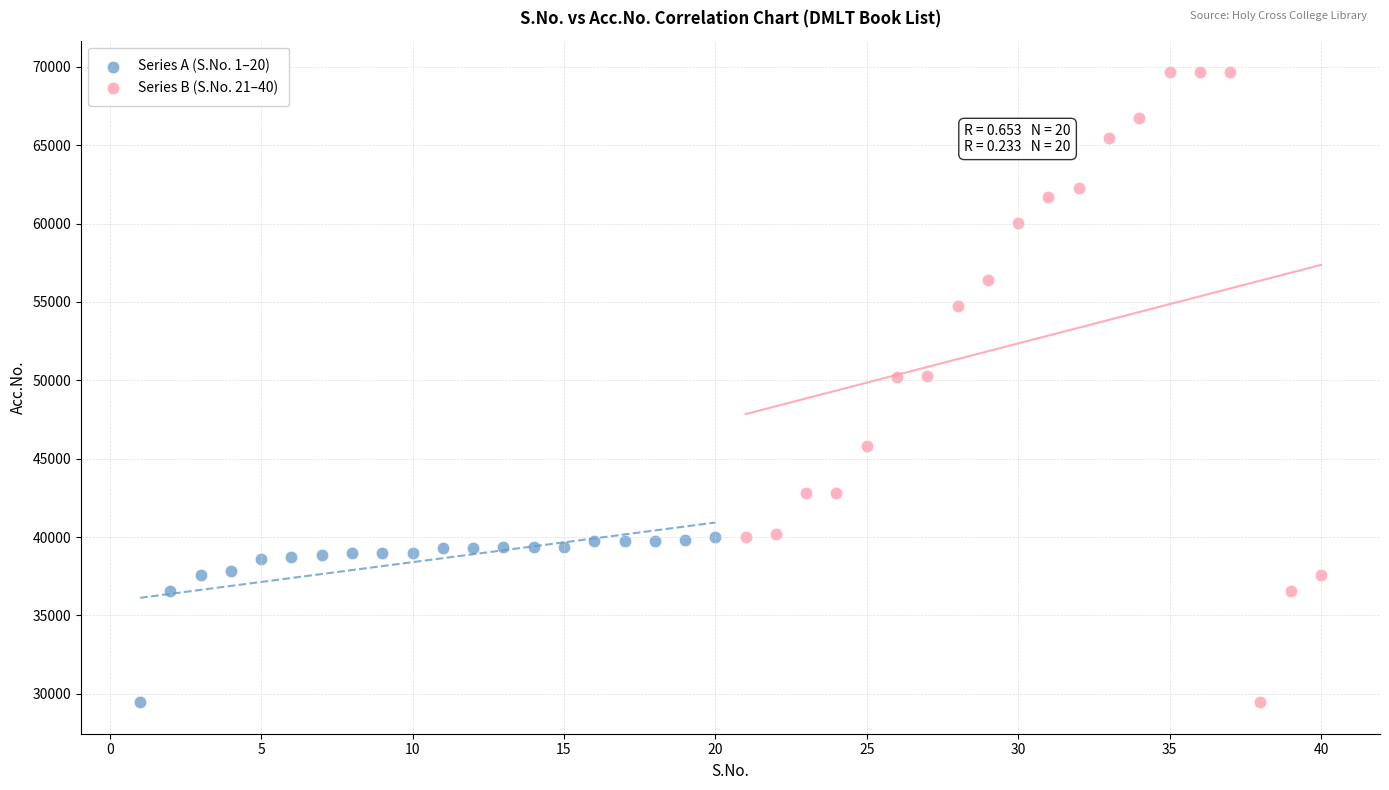

Which series contains the highest Y value?

Series B (S.No. 21–40)